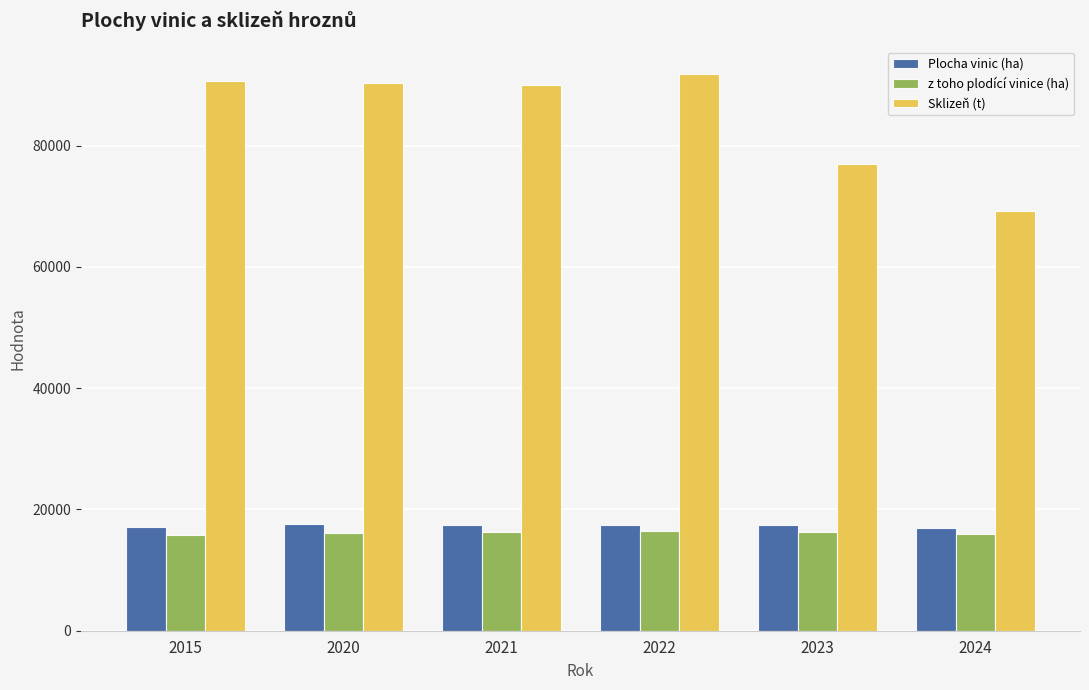

Is the value of Plocha vinic (ha) at 2020 greater than the value of Sklizeň (t) at 2021?

No